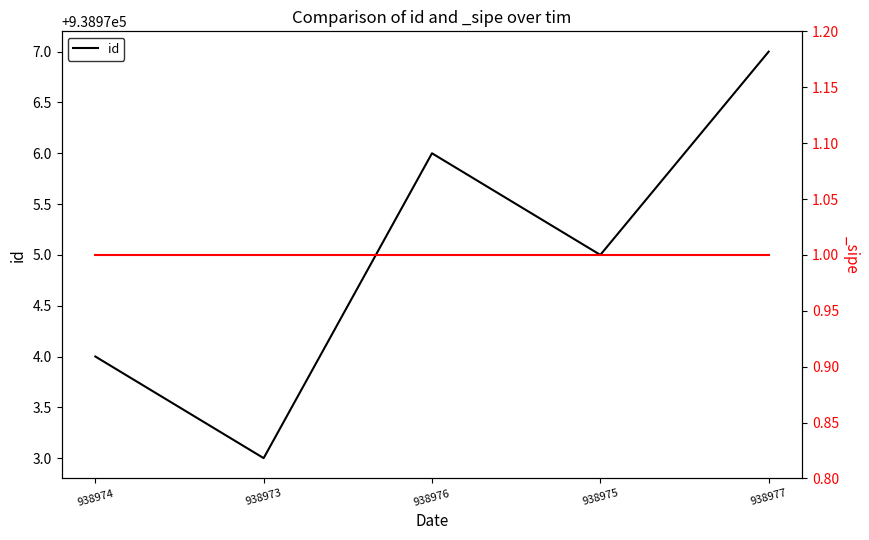

Where is the first local maximum?

938976